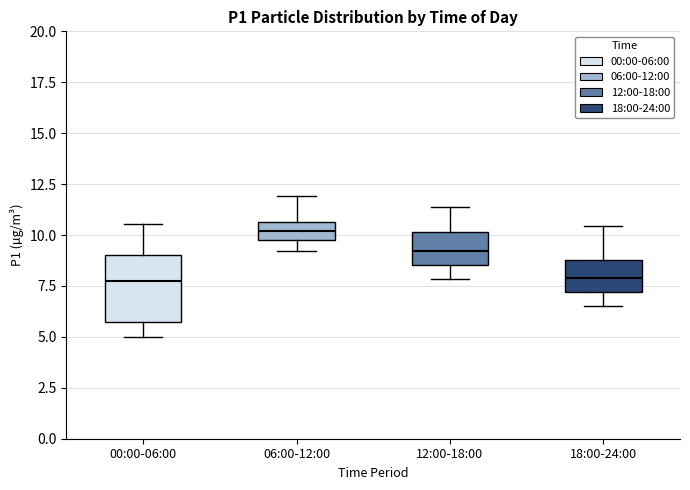

Comparing the boxes themselves (not the whiskers), which one is the tallest?

00:00-06:00